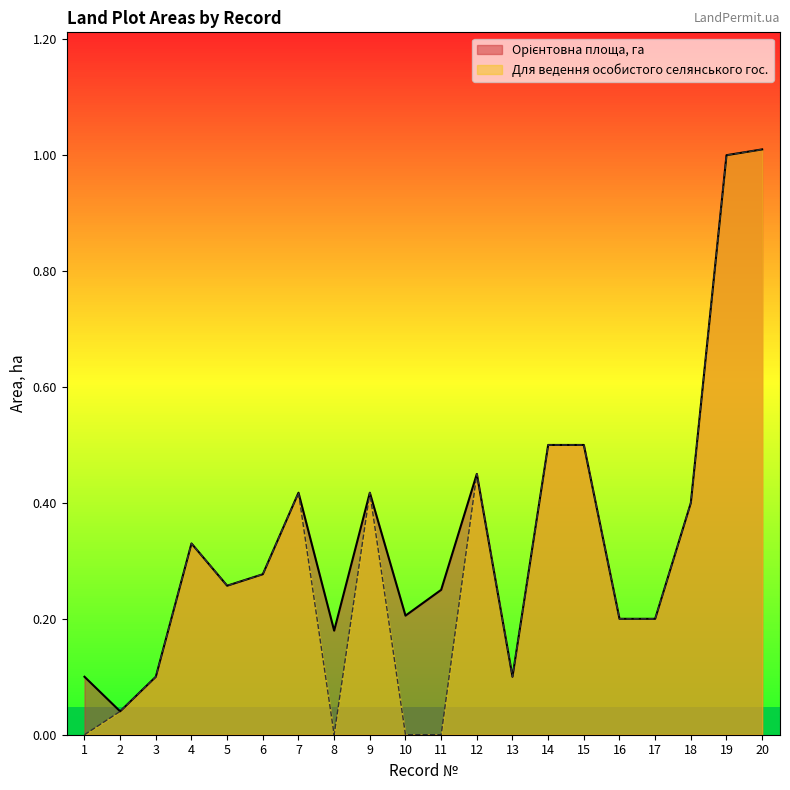

Is the value of Орієнтовна площа, га at 12 greater than the value of Для ведення особистого селянського гос. at 5?

Yes